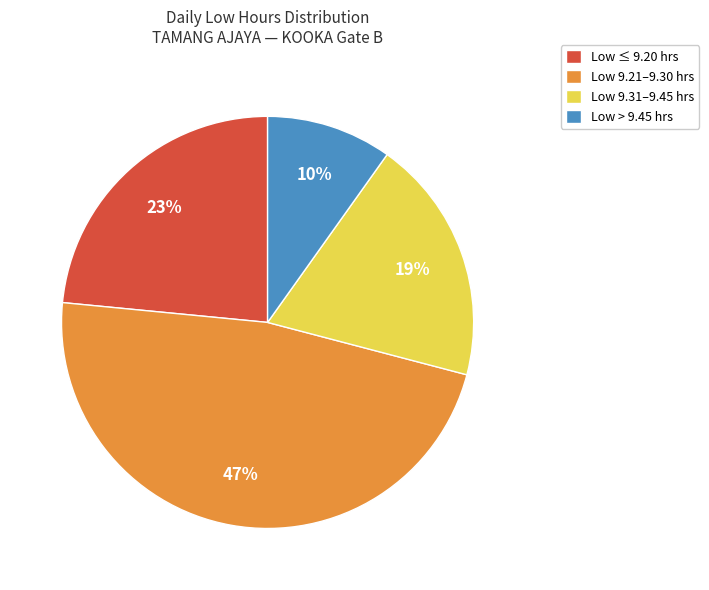

Is the sum of Low ≤ 9.20 hrs and Low 9.31–9.45 hrs greater than half?

No